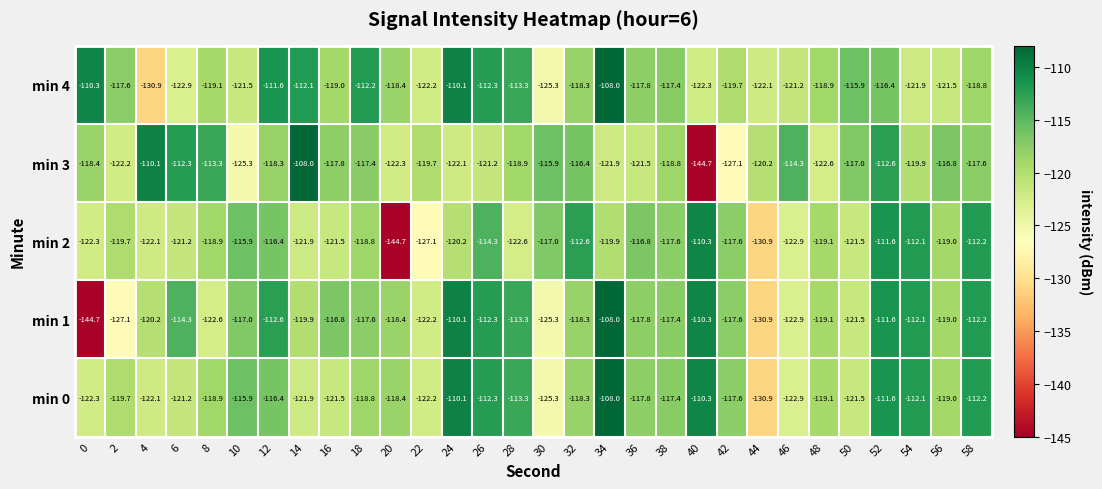

What is the minimum value shown in the chart?

-144.7